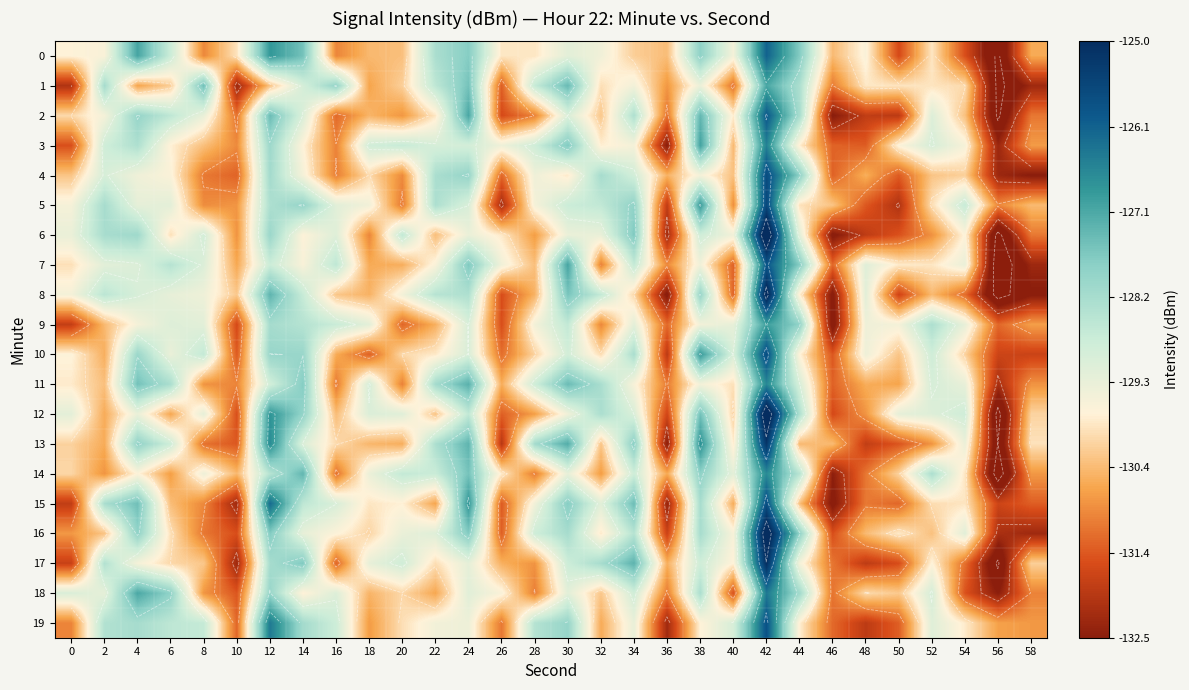

The value of 8 at 8 is -129.4. True or false?

True